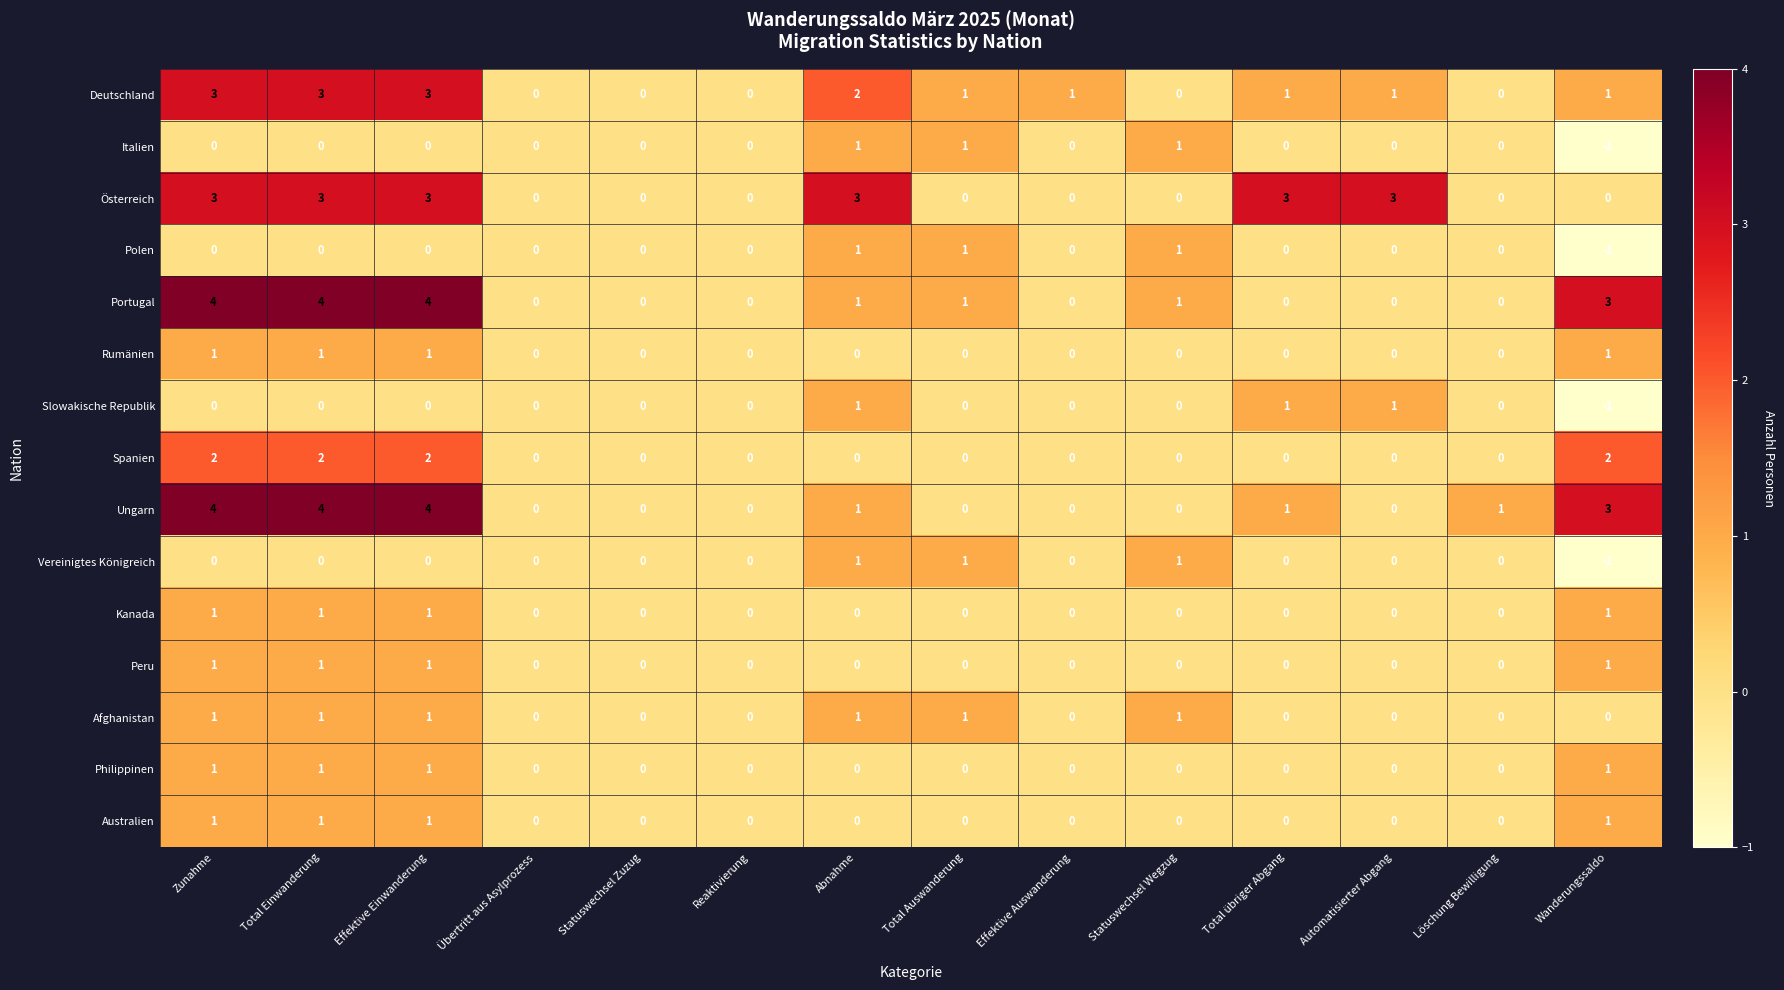

Between Übertritt aus Asylprozess and Effektive Auswanderung, which series saw the biggest shift?

Deutschland